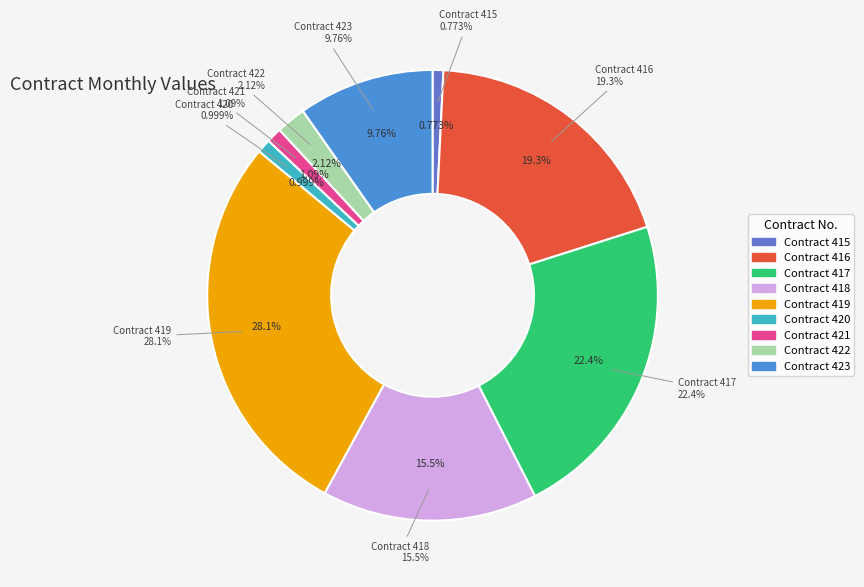

To the nearest percent, what percentage of the pie is 420?

1%